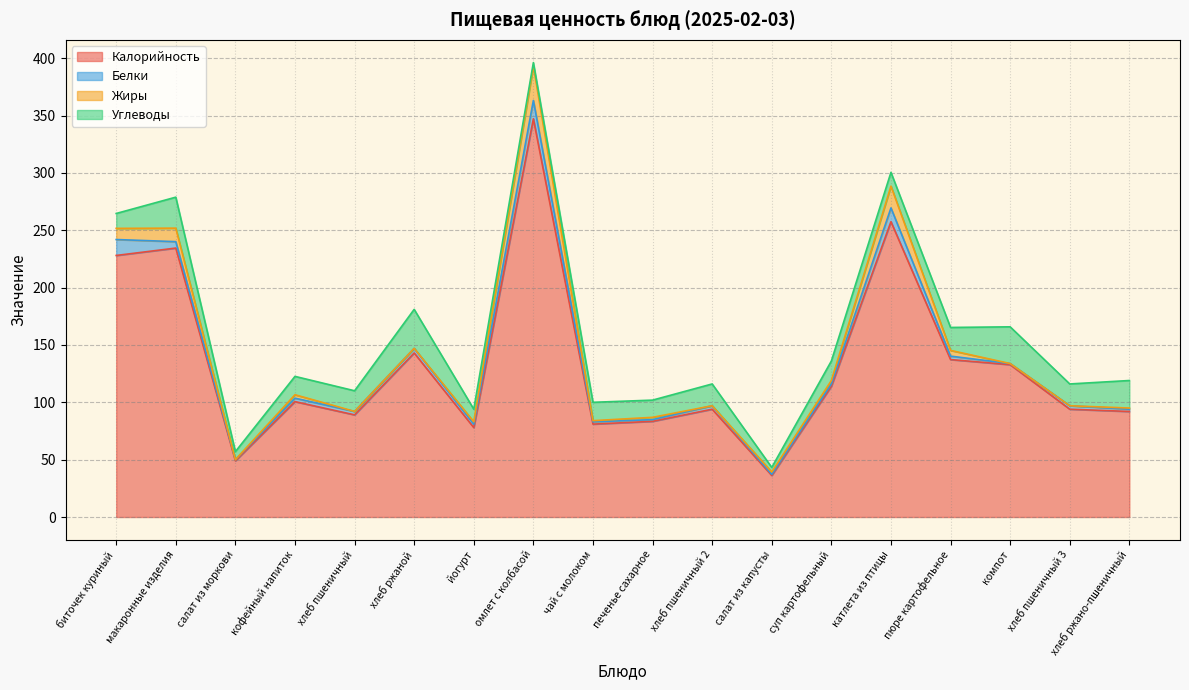

At how many categories does at least one series exceed 154?

4